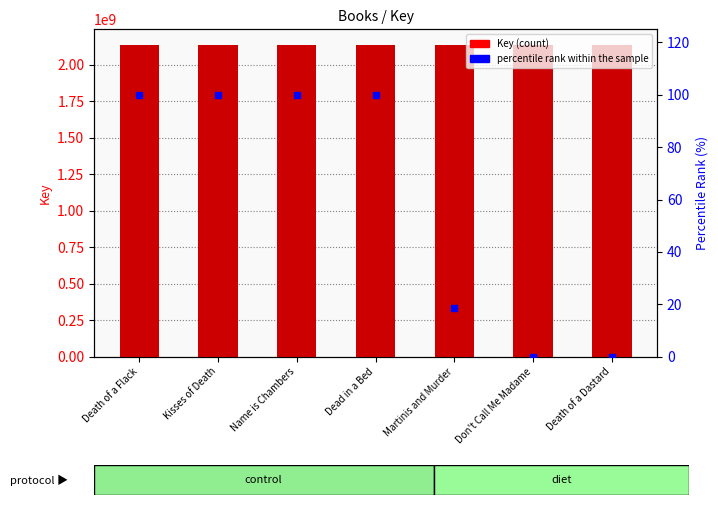

Between Don't Call Me Madame and Death of a Flack, which is larger?

Death of a Flack